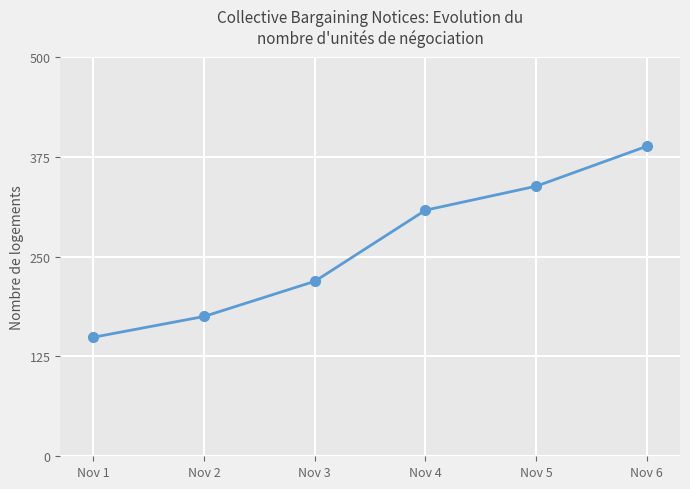

What is the difference between the values at Nov 5 and Nov 4?

30